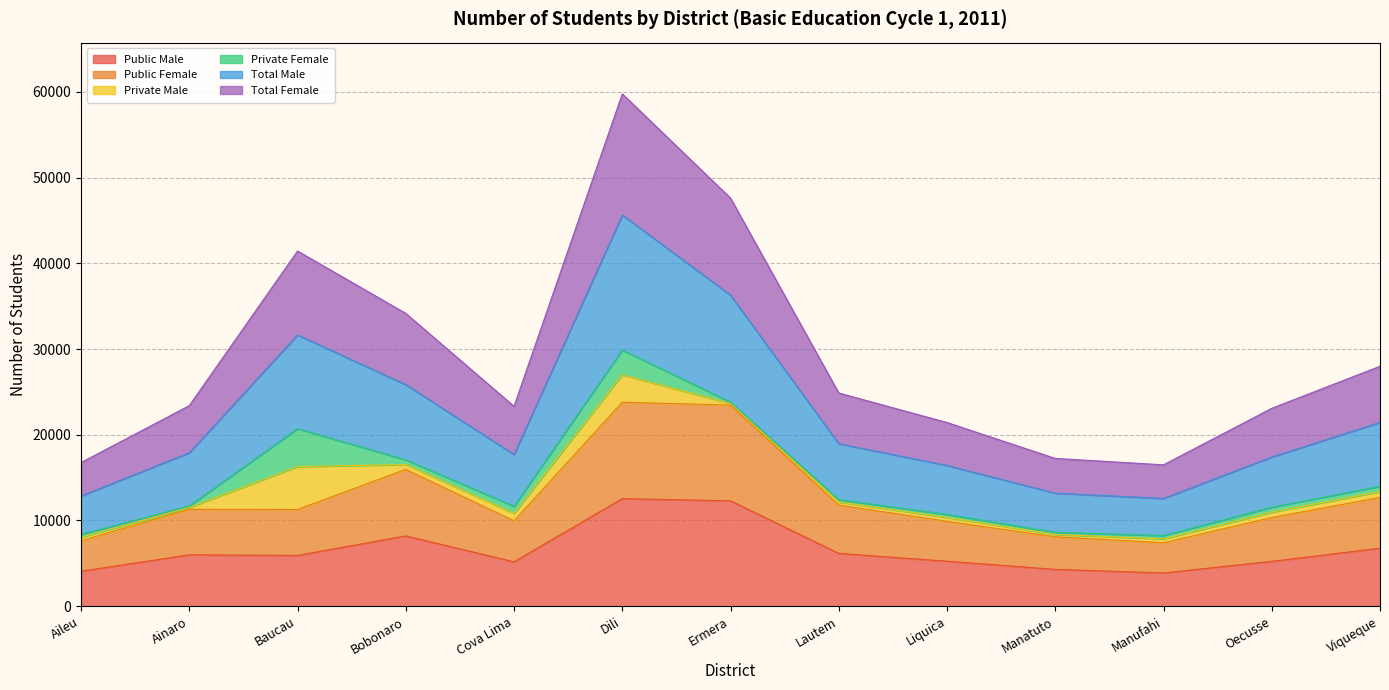

True or false: Total Female and Public Male intersect in this chart.

False